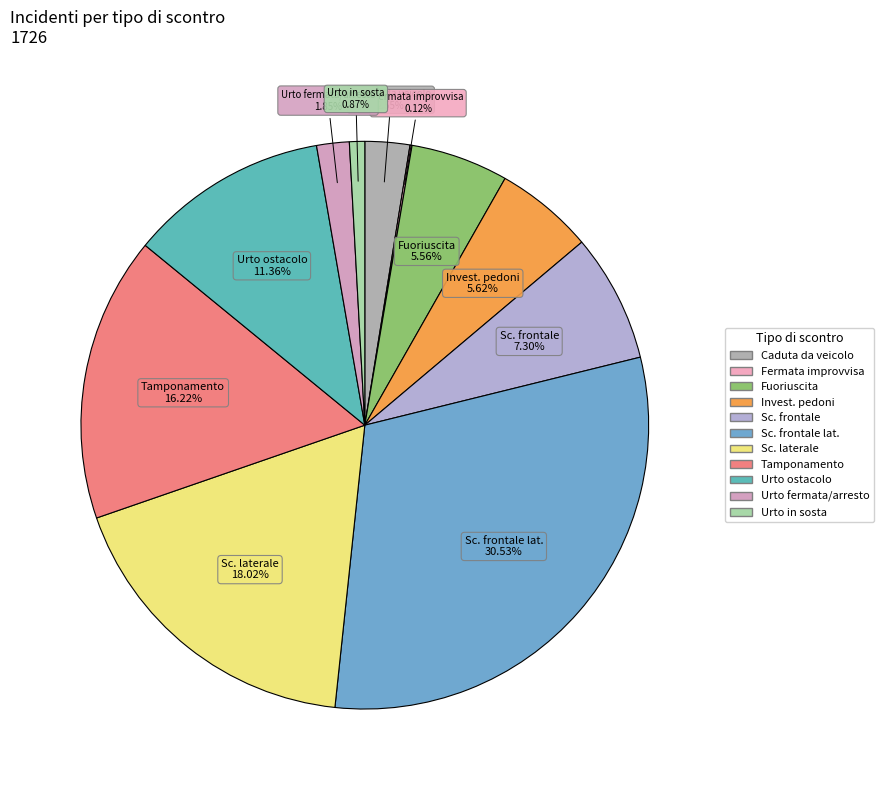

To the nearest percent, what is the difference between the largest and smallest slice percentages?

30%